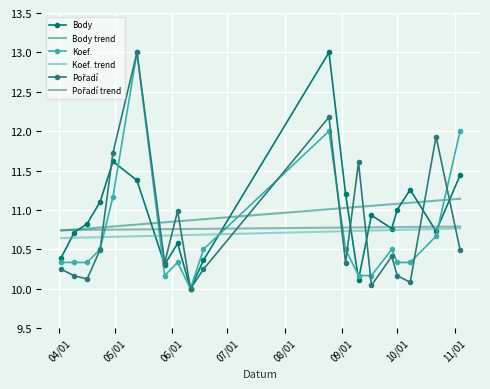

What is the maximum value shown in the chart?

13.0